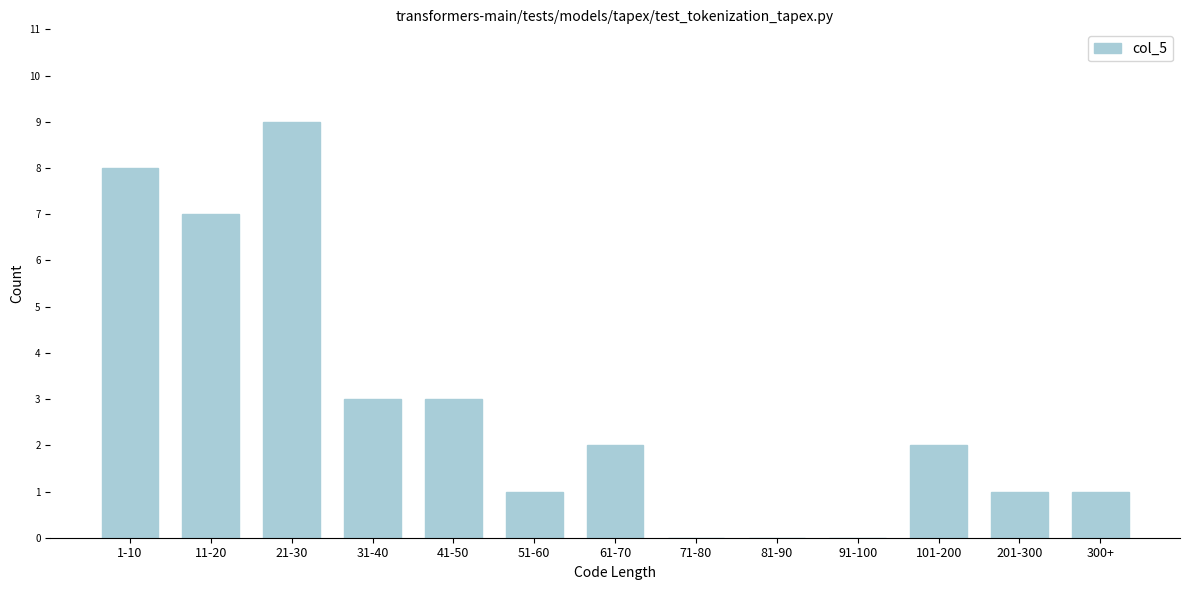

Reading left to right, what are all the values shown in this chart?

1-10=8	11-20=7	21-30=9	31-40=3	41-50=3	51-60=1	61-70=2	71-80=0	81-90=0	91-100=0	101-200=2	201-300=1	300+=1